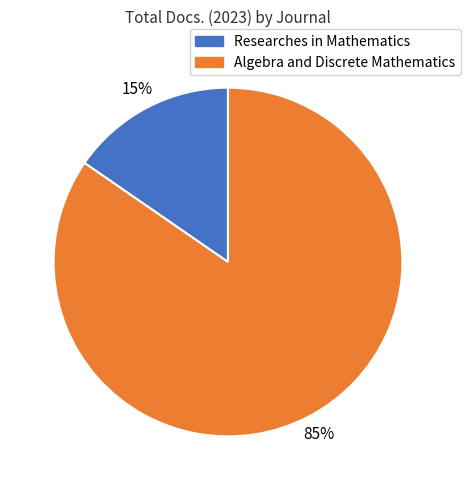

Which has a higher value, Algebra and Discrete Mathematics or Researches in Mathematics?

Algebra and Discrete Mathematics